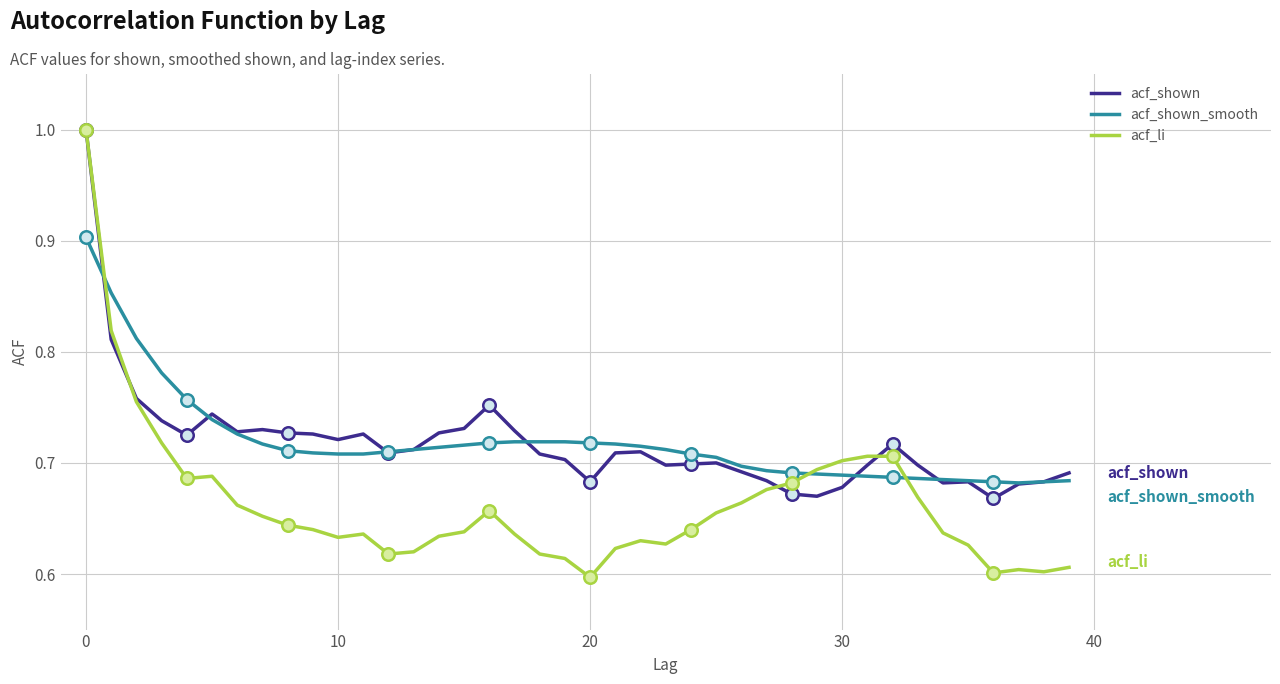

The acf_shown series shows 0.7 at 22. True or false?

True